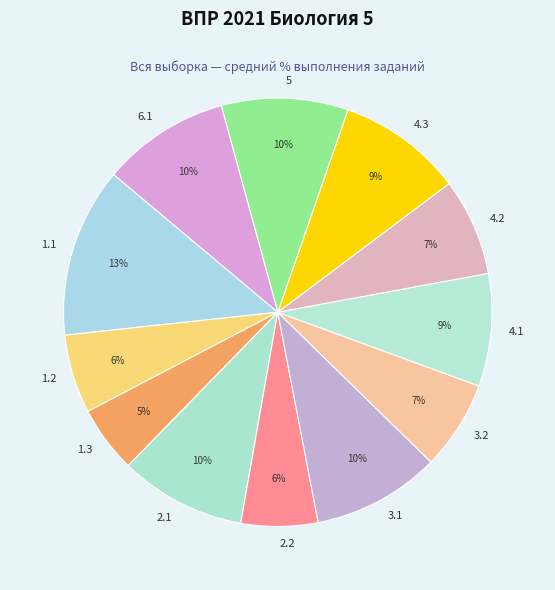

How many slices are in this pie chart?

12